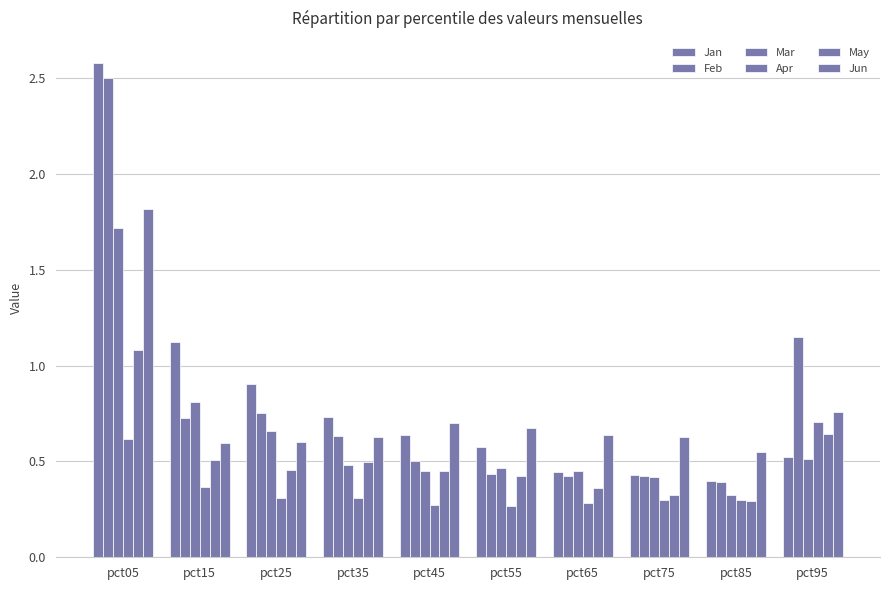

Are the bars grouped side by side (vs. stacked)?

Yes